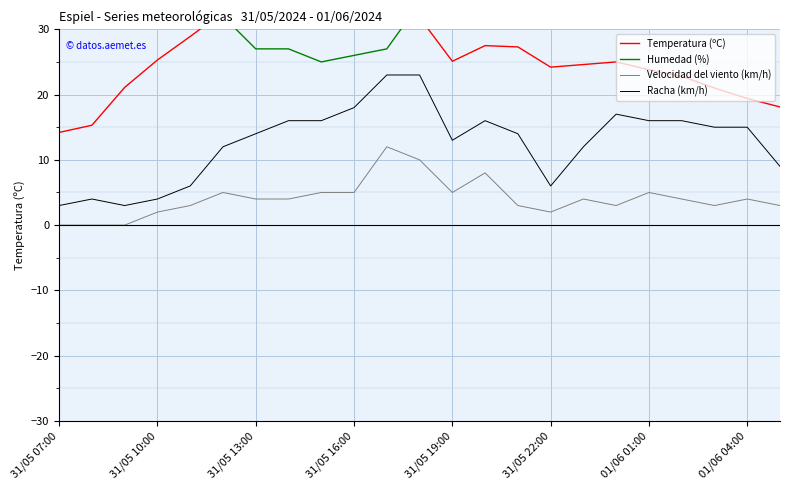

What is the maximum value shown in the chart?

78.0